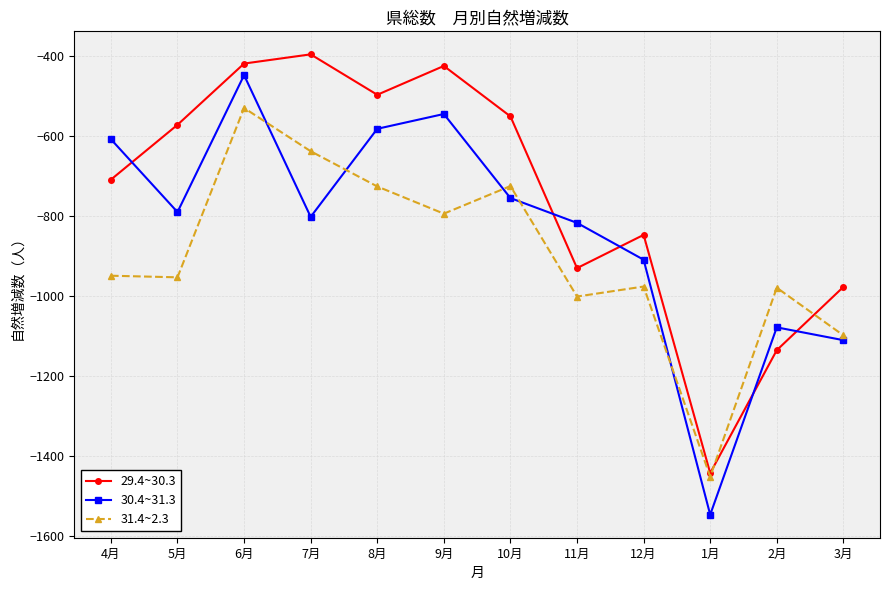

True or false: 30.4~31.3 and 29.4~30.3 cross at least once.

True